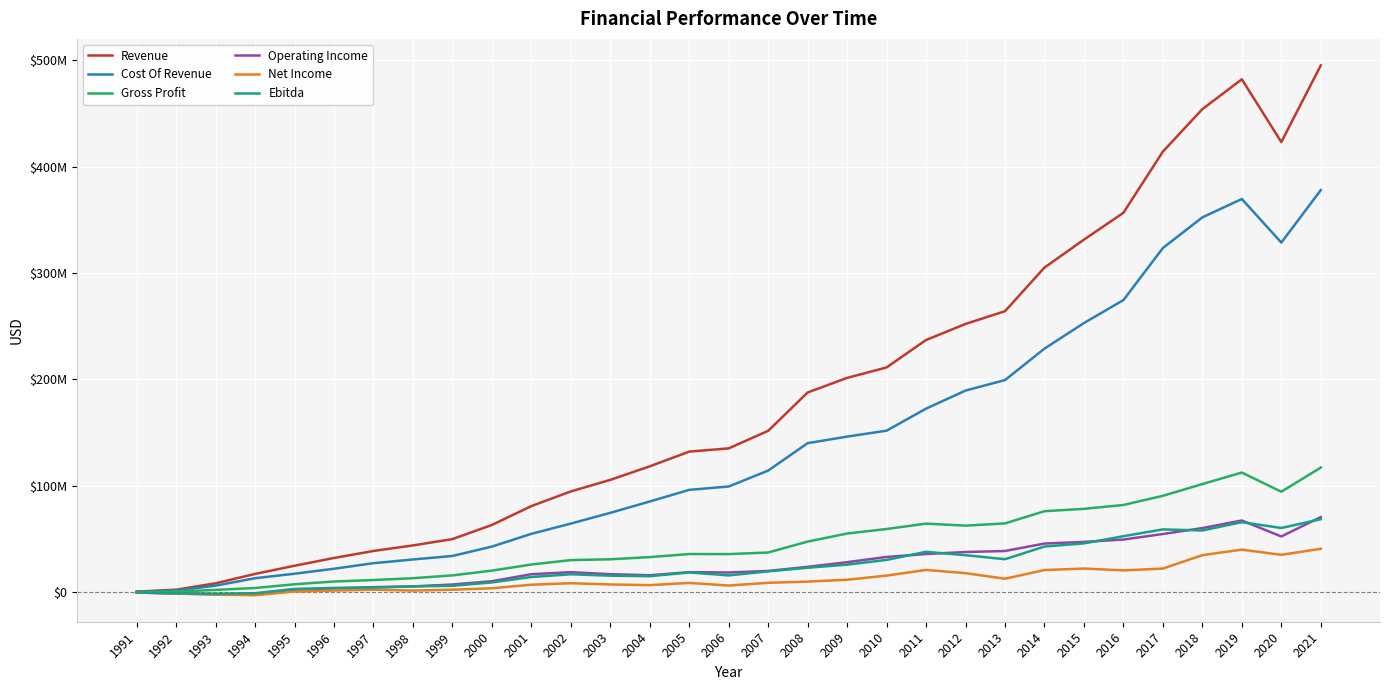

What are all the series names shown in the legend?

Revenue, Cost Of Revenue, Gross Profit, Operating Income, Net Income, Ebitda